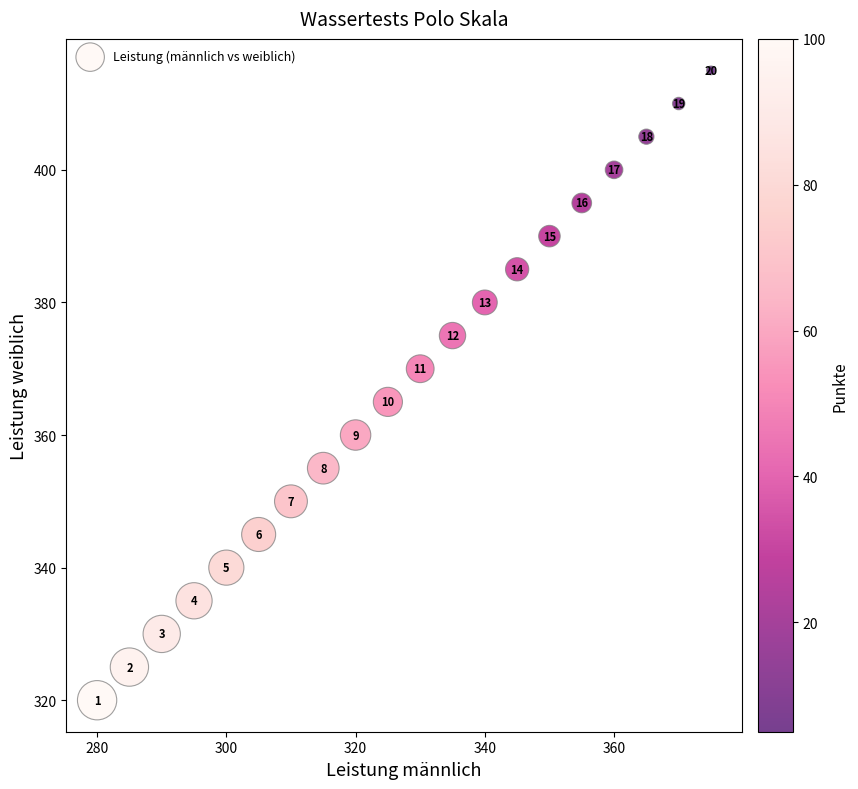

What is the range of X values (max minus min)?

95